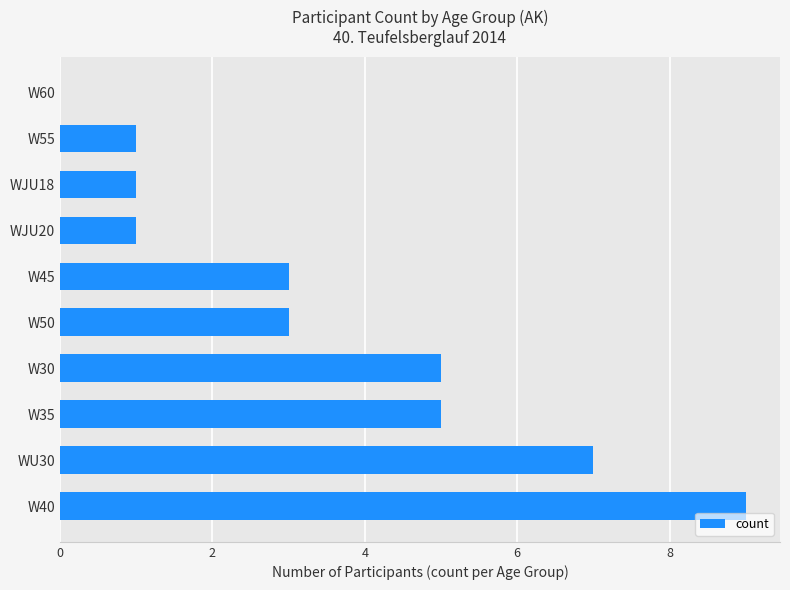

What is the ratio of the value at W50 to the value at W40?

0.3